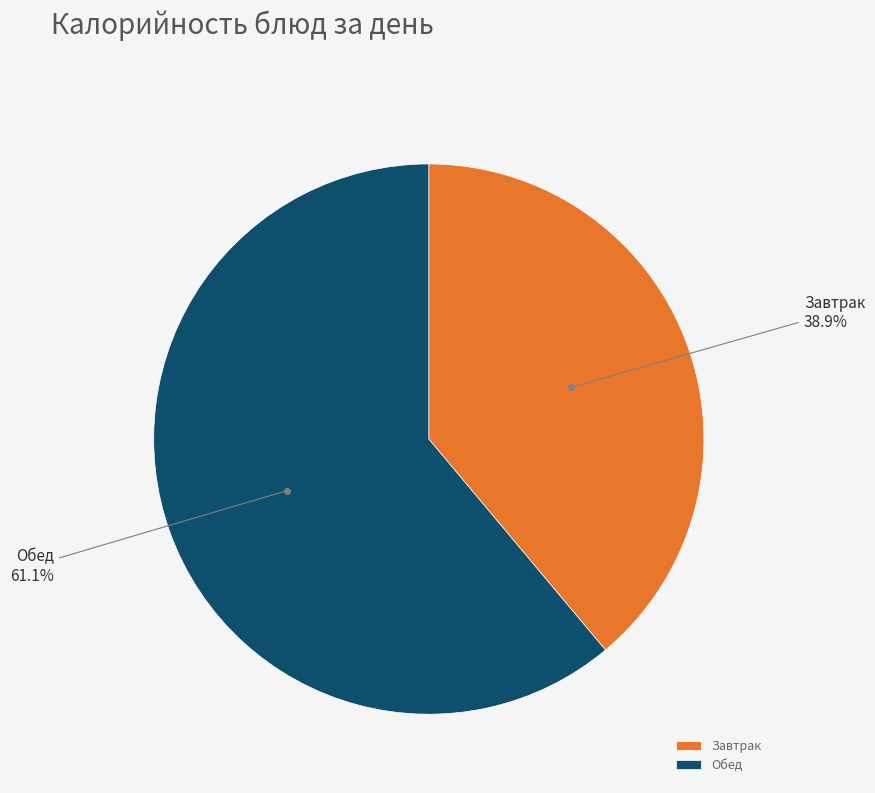

What is the ratio of the value at Завтрак to the value at Обед?

0.6